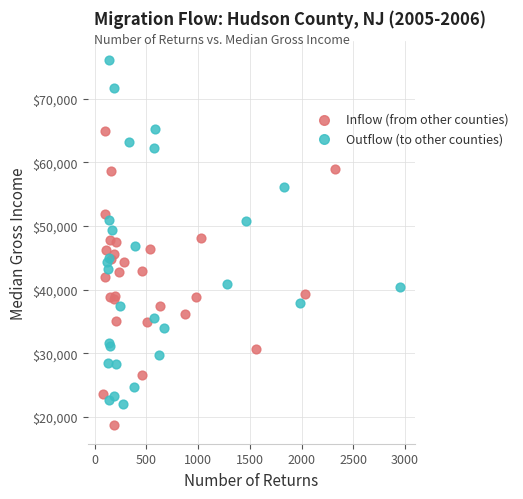

Which series has the largest Y range (max minus min)?

Outflow (to other counties)